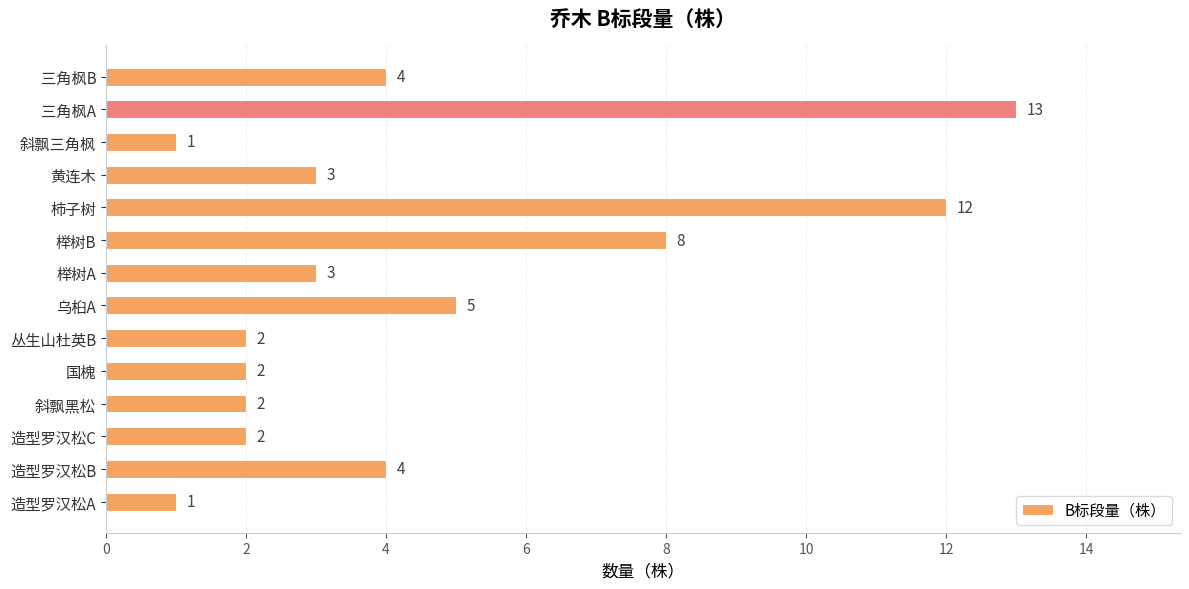

Reading bottom to top, extract all data points from this chart.

1	4	2	2	2	2	5	3	8	12	3	1	13	4